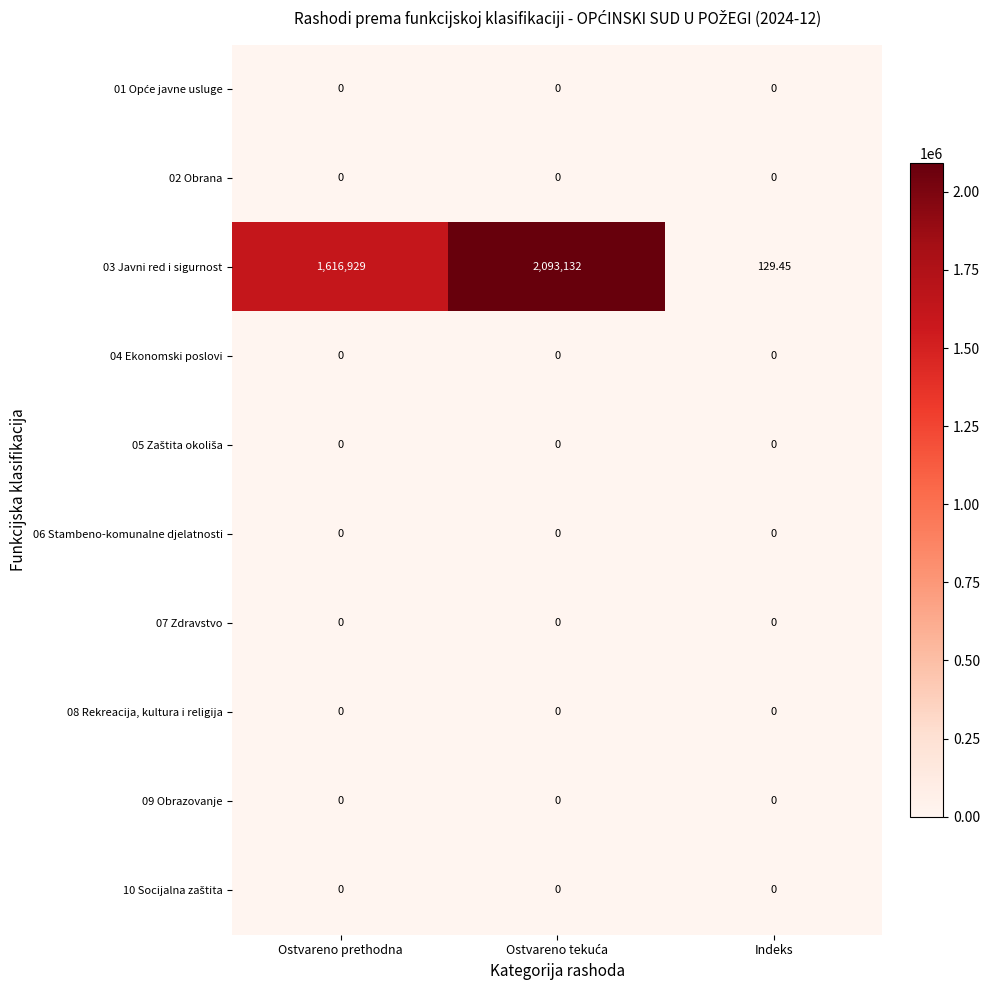

How many distinct data groups are displayed?

10